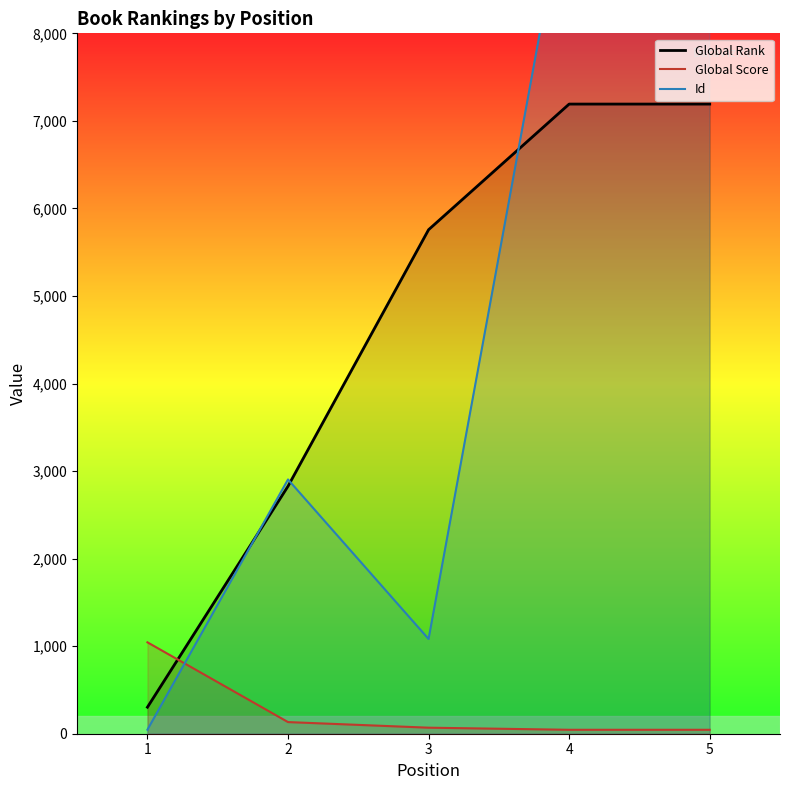

What are all the series names shown in the legend?

Global Rank, Global Score, Id